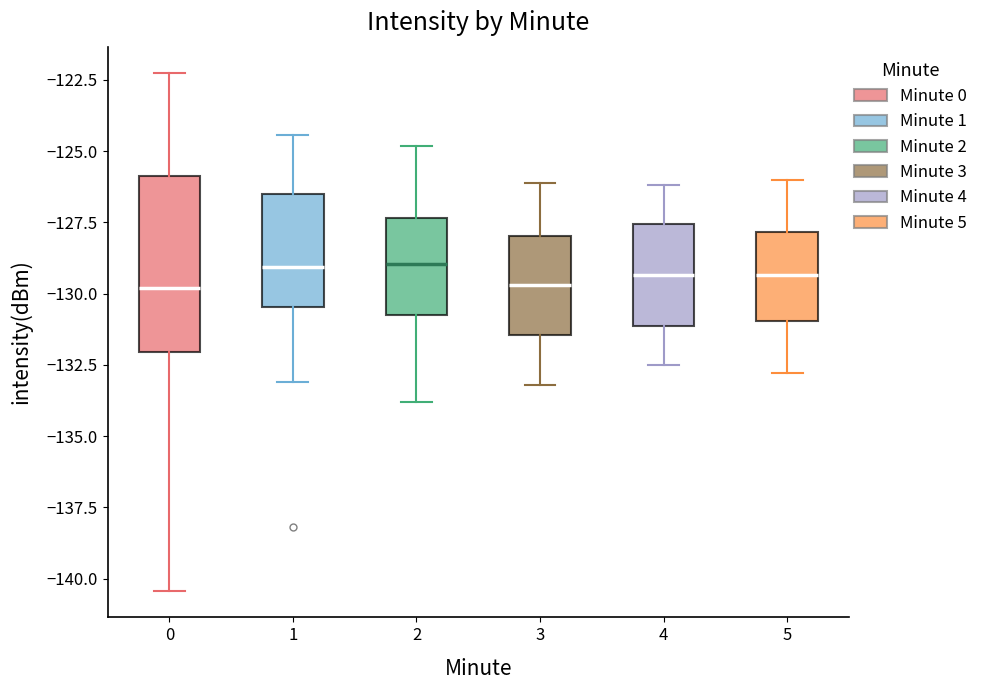

Reading left to right, read every box against the y-axis: the position of its median line, the range the box covers, and the ends of its whiskers. The values are not printed on the chart, so give them approximately, as read against the axis.

0: median -130.0, box -132.0 to -126.0, whiskers -140.5 to -122.0
1: median -129.0, box -130.5 to -126.5, whiskers -133.0 to -124.5
2: median -129.0, box -130.5 to -127.5, whiskers -134.0 to -125.0
3: median -129.5, box -131.5 to -128.0, whiskers -133.0 to -126.0
4: median -129.5, box -131.0 to -127.5, whiskers -132.5 to -126.0
5: median -129.5, box -131.0 to -128.0, whiskers -133.0 to -126.0